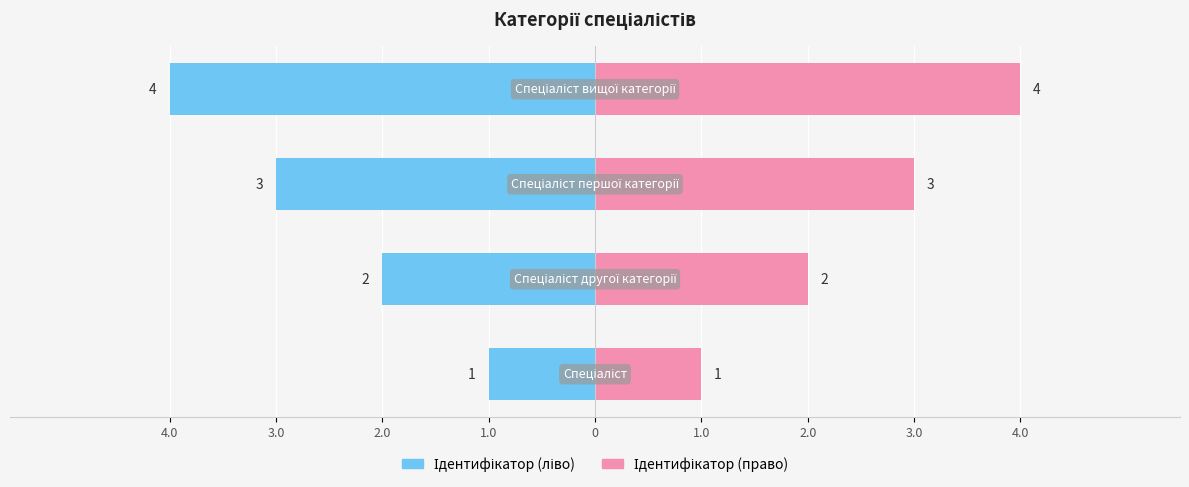

How many Ідентифікатор (право) values are between 2 and 4?

3